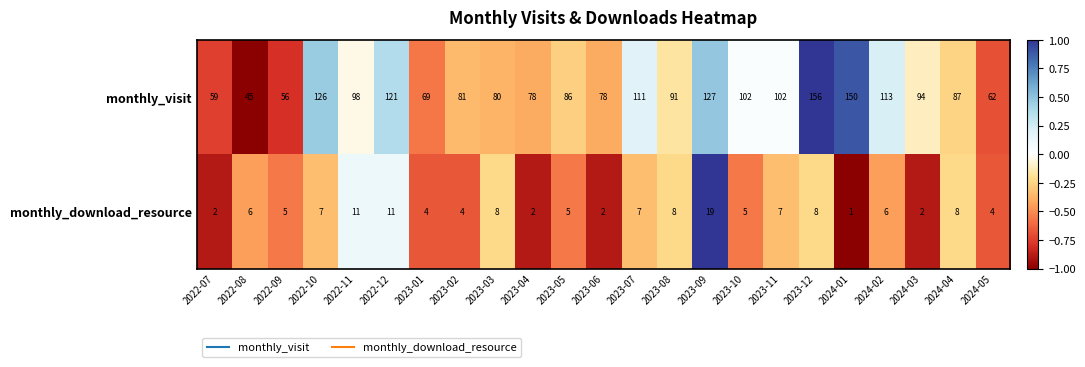

The value of monthly_visit at 2023-12 is 156. True or false?

True